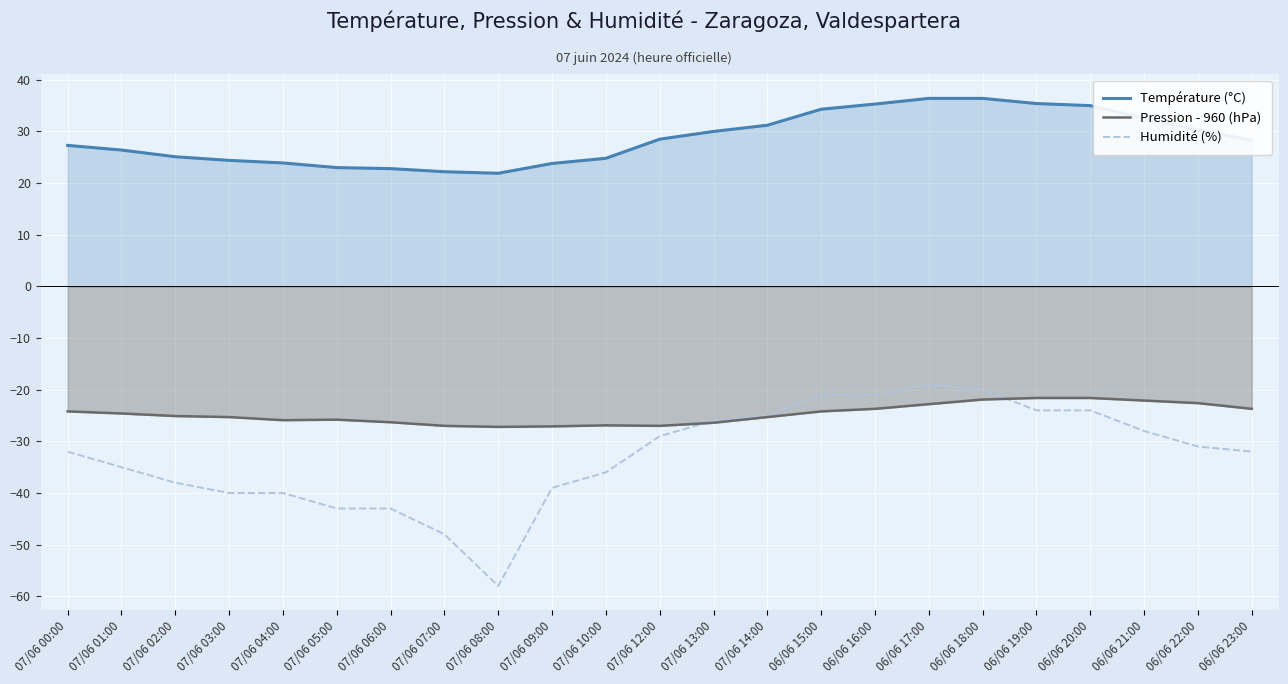

Which series has the widest spread of values?

Humidité (%)